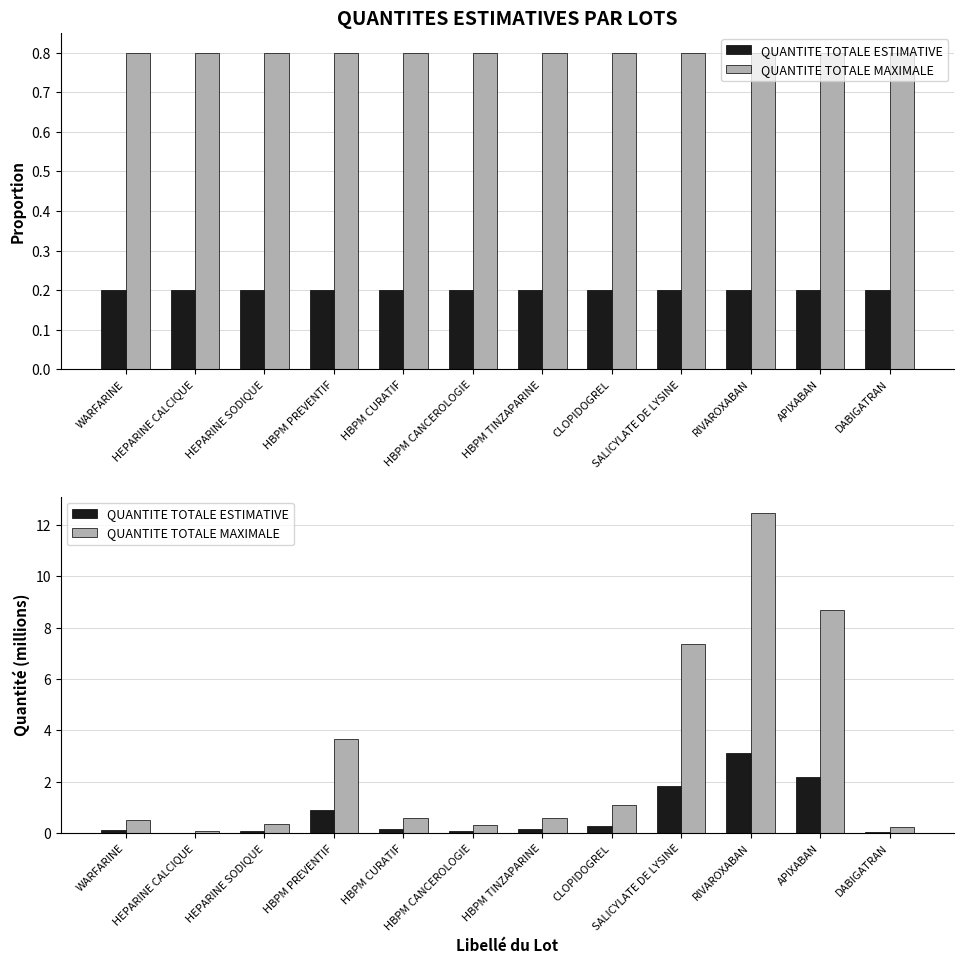

What is the sum of the QUANTITE TOTALE MAXIMALE values at HEPARINE SODIQUE and WARFARINE?

0.9